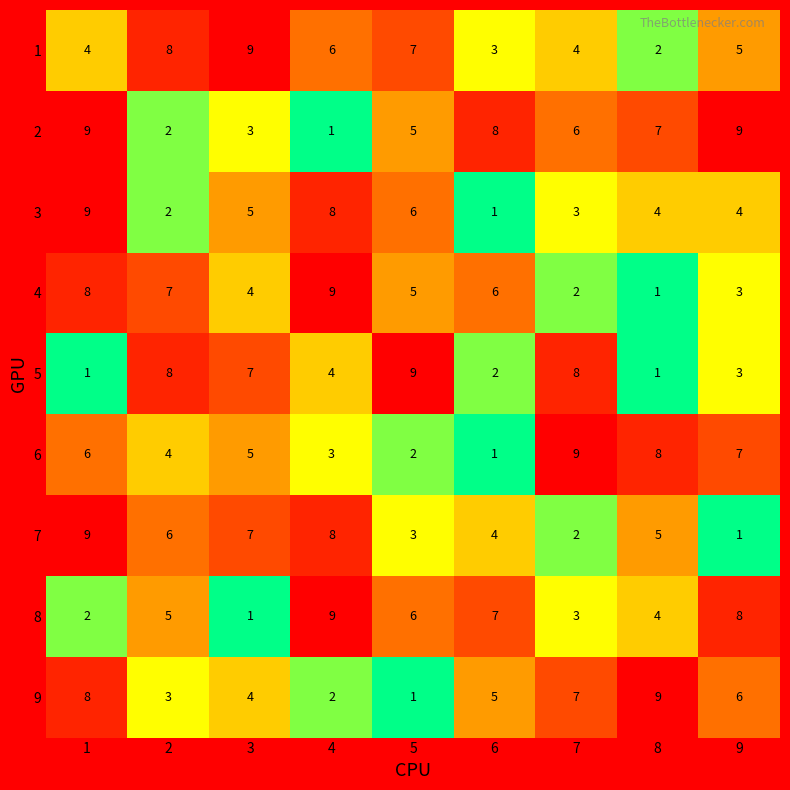

How many series are shown in this chart?

9